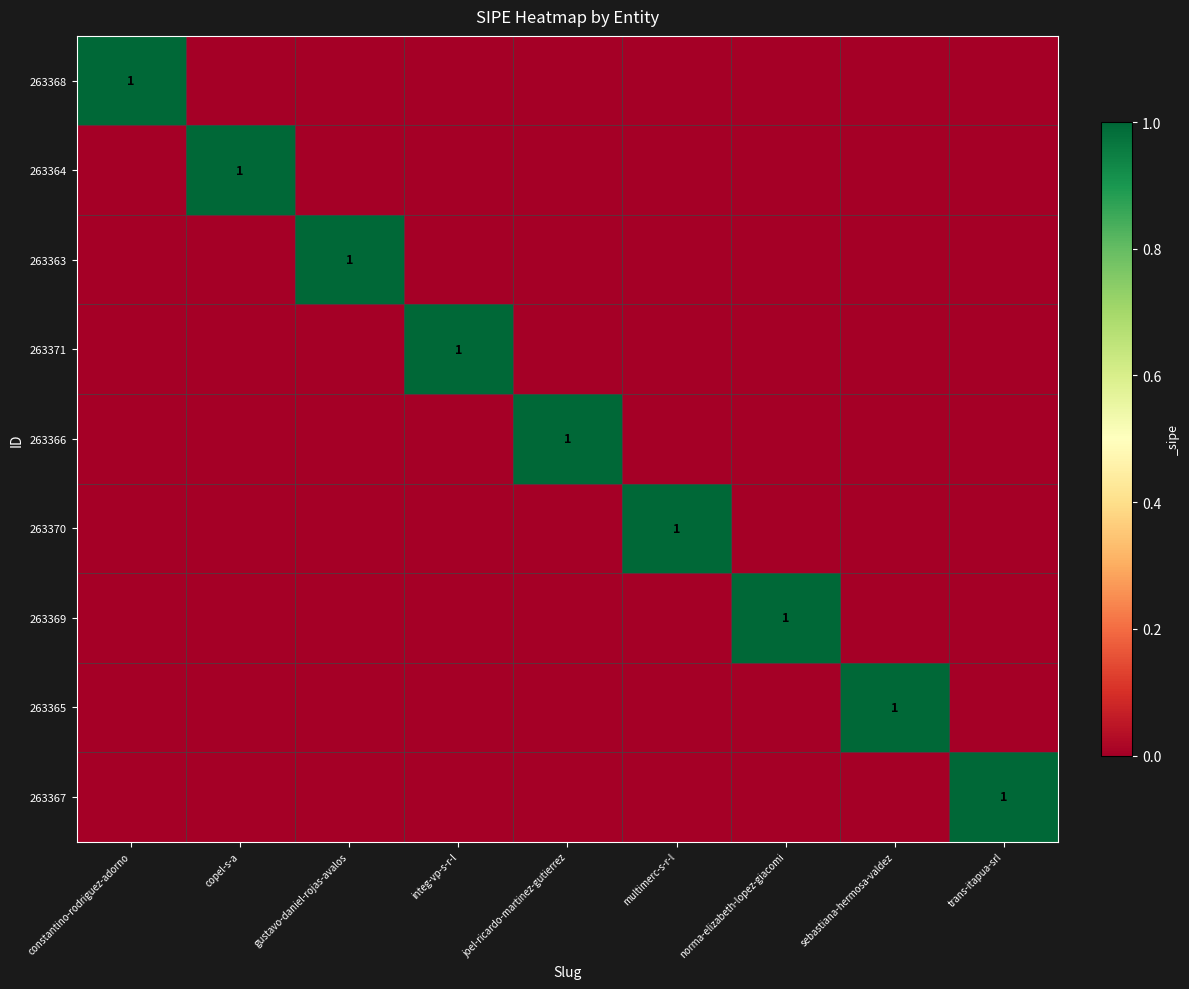

True or false: 263368 has a value of 1 at constantino-rodriguez-adorno.

True